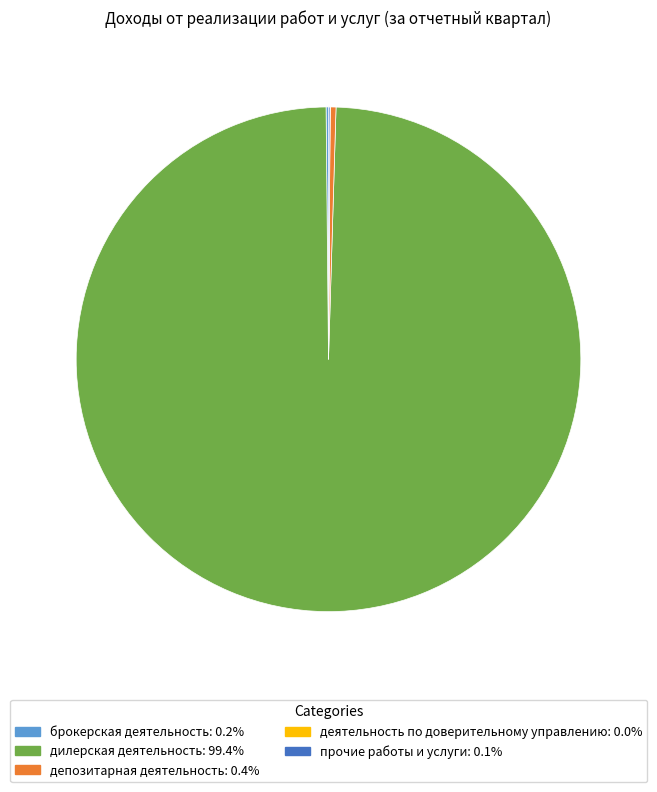

Is the sum of депозитарная деятельность and дилерская деятельность greater than half?

Yes